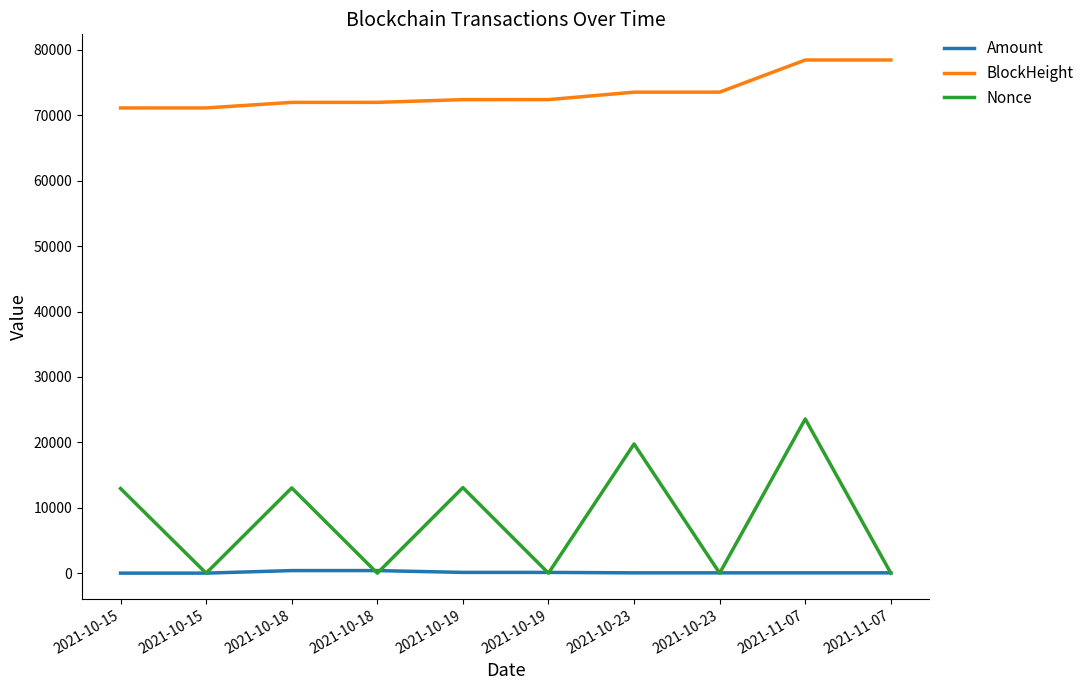

List the series in order of their peak value, highest first.

BlockHeight, Nonce, Amount